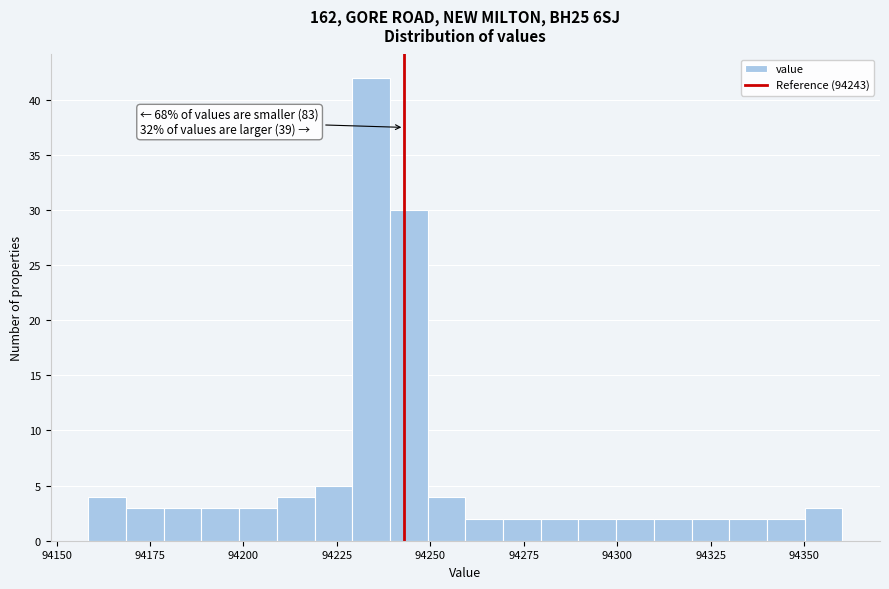

Around what value on the x-axis is the tallest bar? Give the approximate position of its centre, as read against the axis.

94235